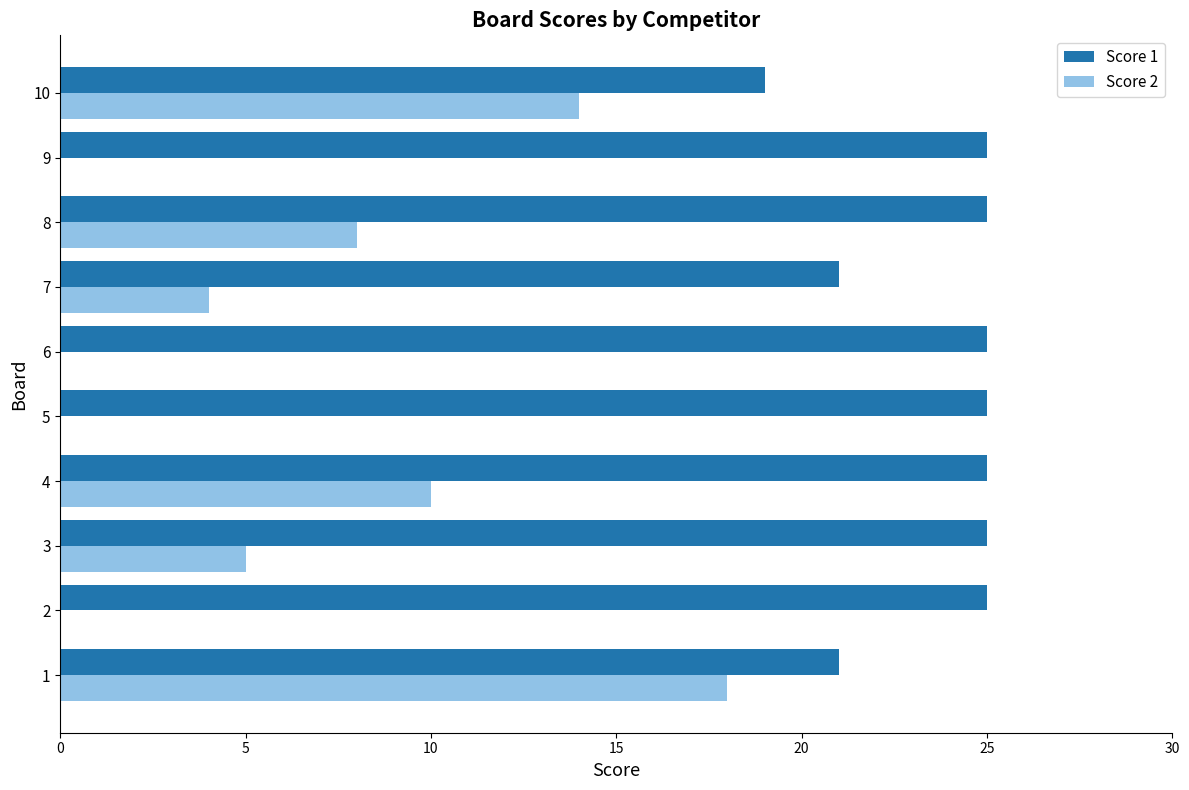

The Score 2 series shows 3 at 10. True or false?

False